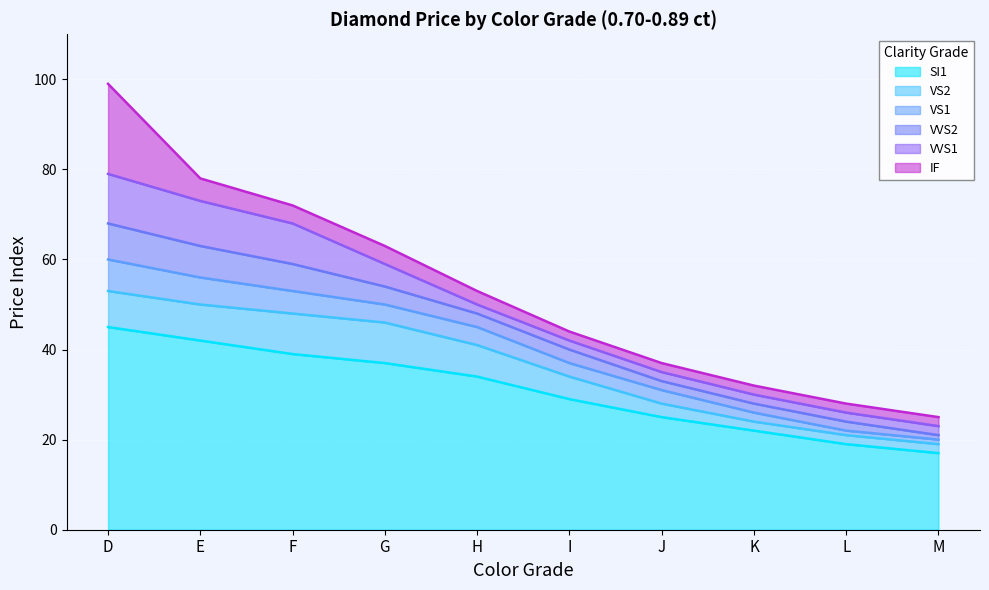

Is it true that VS2 equals 18 at E?

False